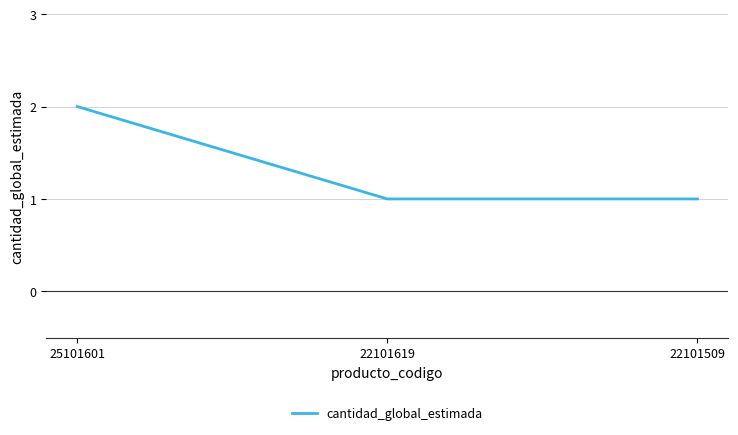

What is the change in value from 25101601 to 22101619?

-1